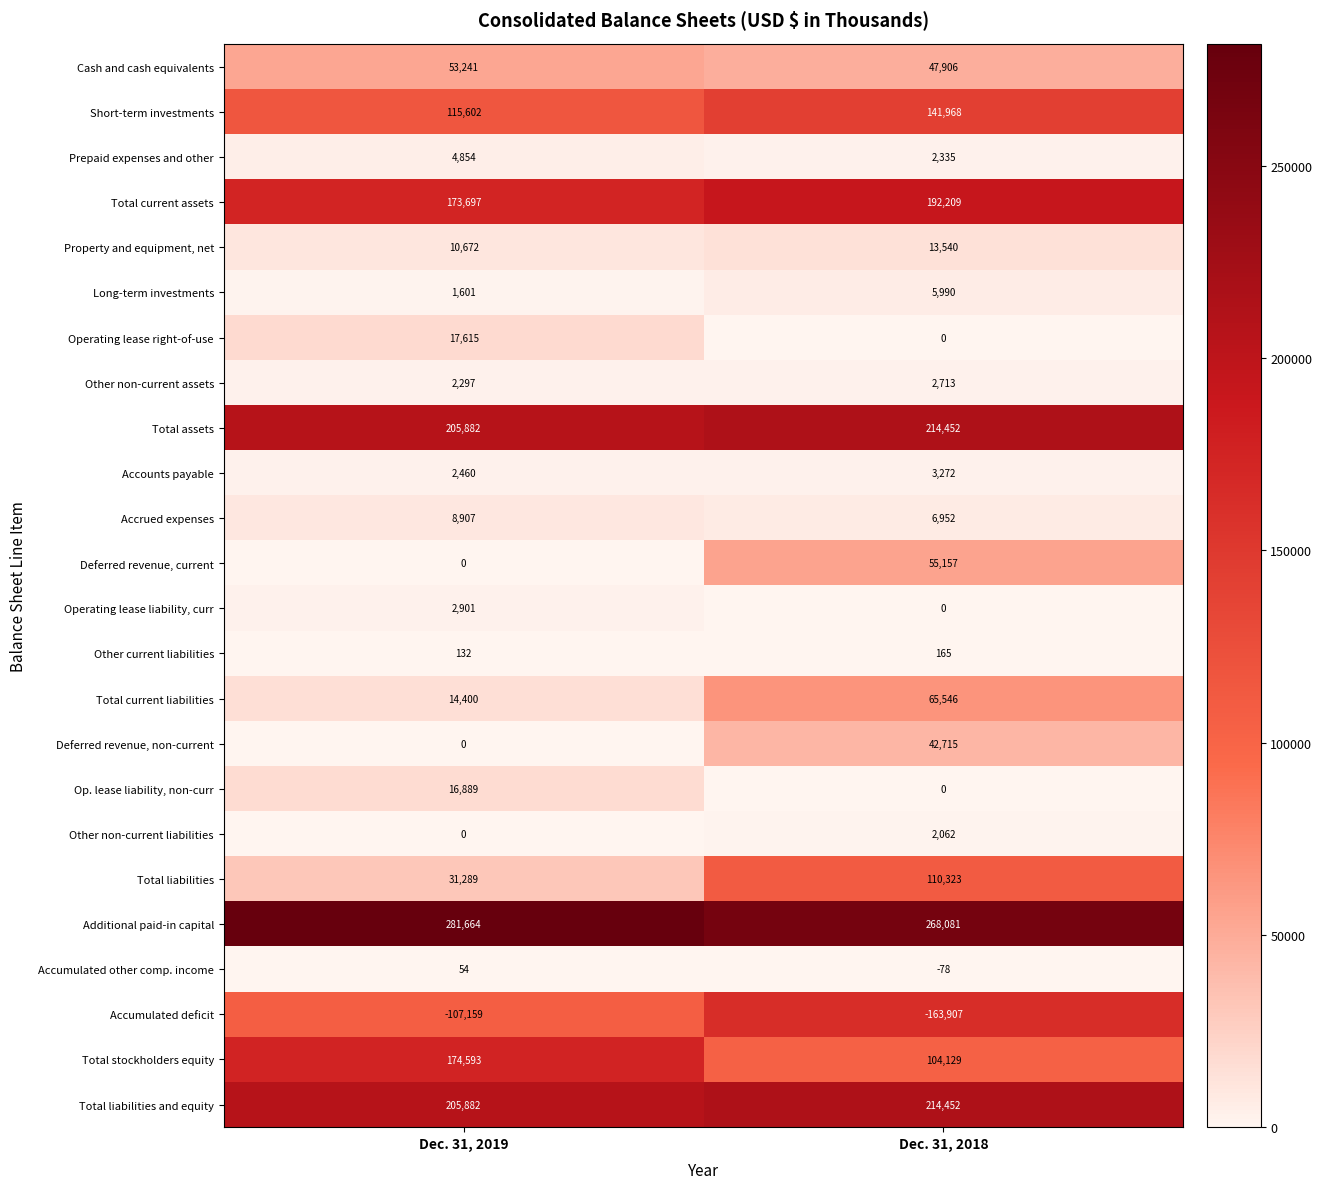

What is the total value across all series at Dec. 31, 2018?

1329982